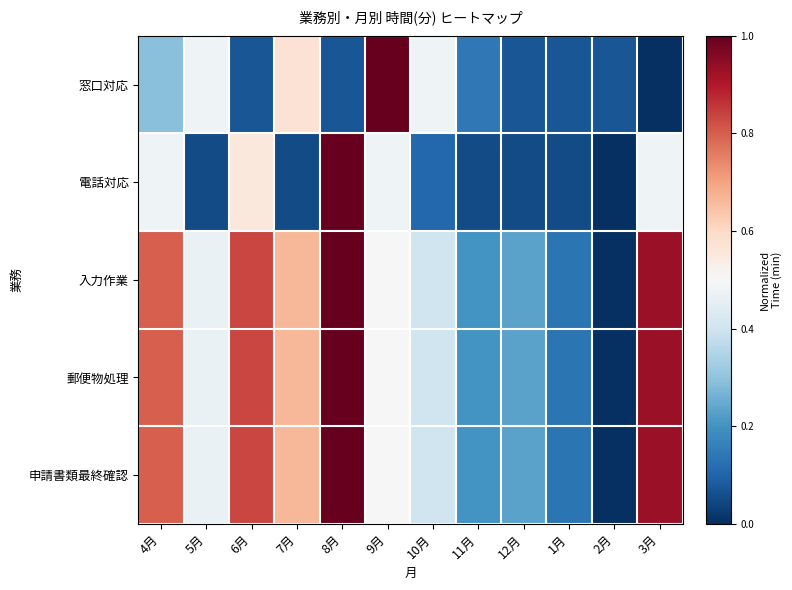

Which series has the widest spread of values?

窓口対応